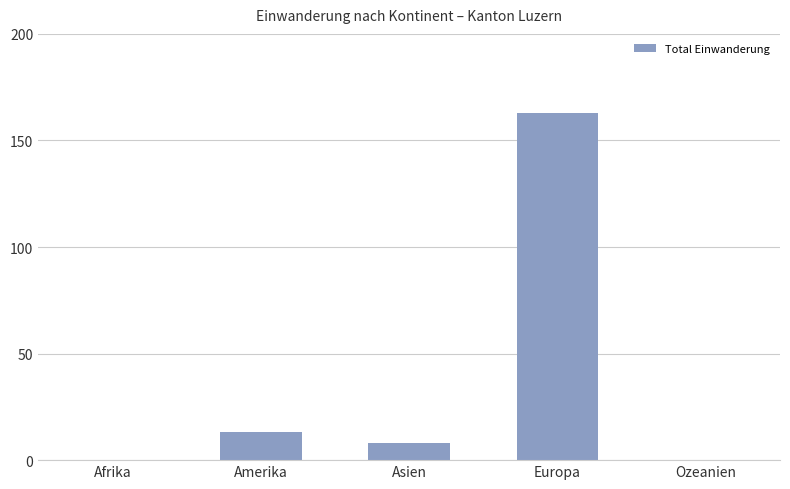

Does the chart contain stacked bars?

No